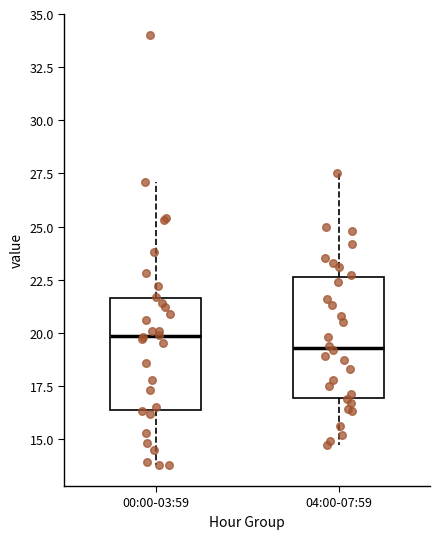

Which box's median line is the lowest?

04:00-07:59